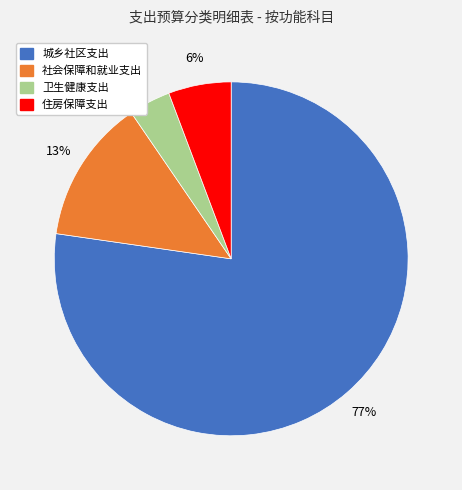

To the nearest percent, what is the difference between the 城乡社区支出 and 卫生健康支出 slice percentages?

73%